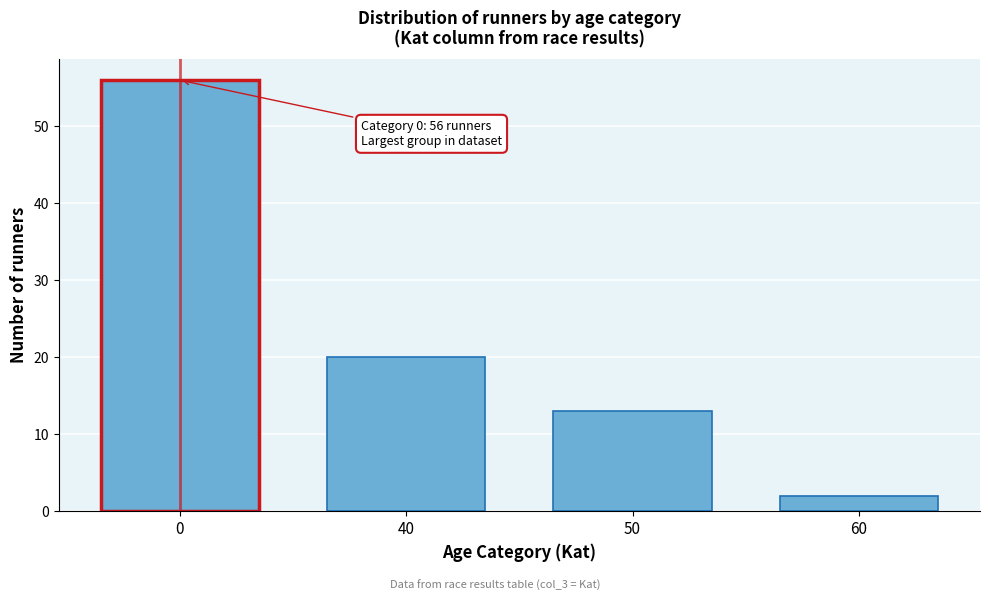

Reading left to right, extract all data points from this chart.

56	20	13	2